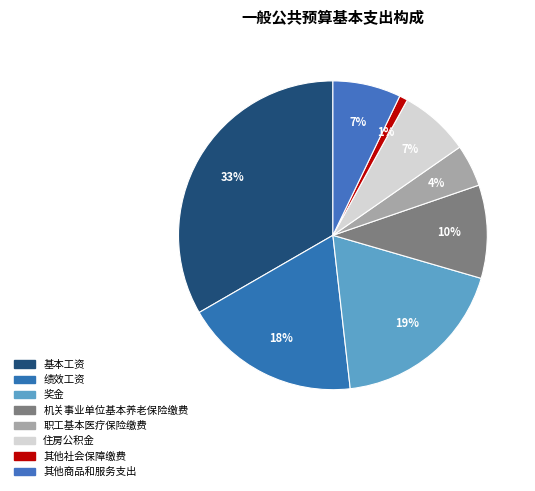

Rank the categories by value from lowest to highest.

其他社会保障缴费, 职工基本医疗保险缴费, 其他商品和服务支出, 住房公积金, 机关事业单位基本养老保险缴费, 绩效工资, 奖金, 基本工资